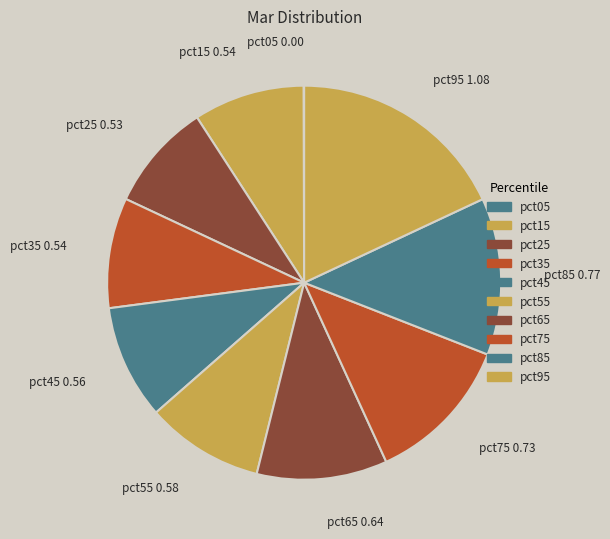

True or false: pct75 accounts for 20% of the total.

False